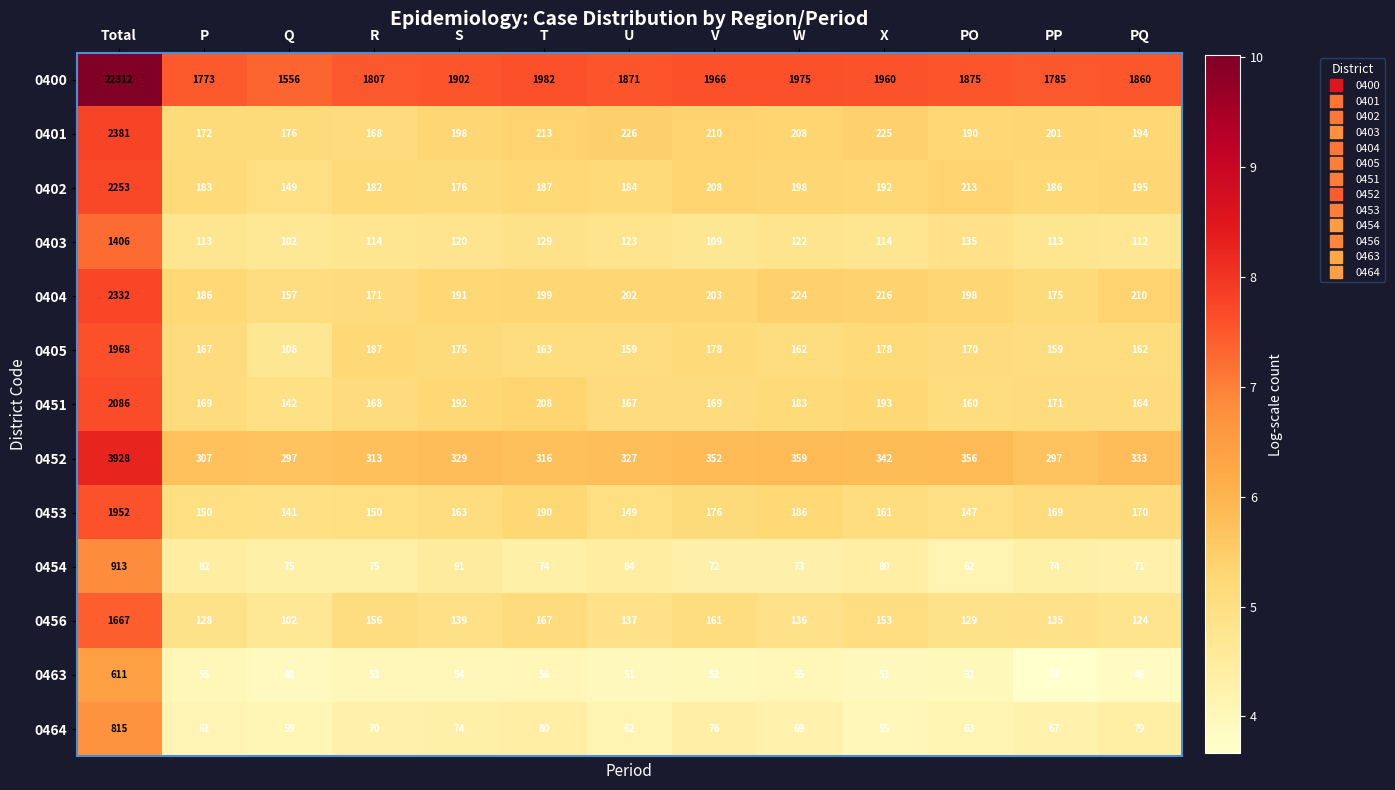

What is the difference between the maximum and minimum values in the 0402 series?

2104